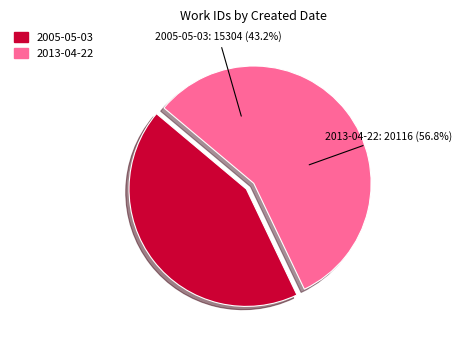

Which category has the biggest portion of the pie?

2013-04-22